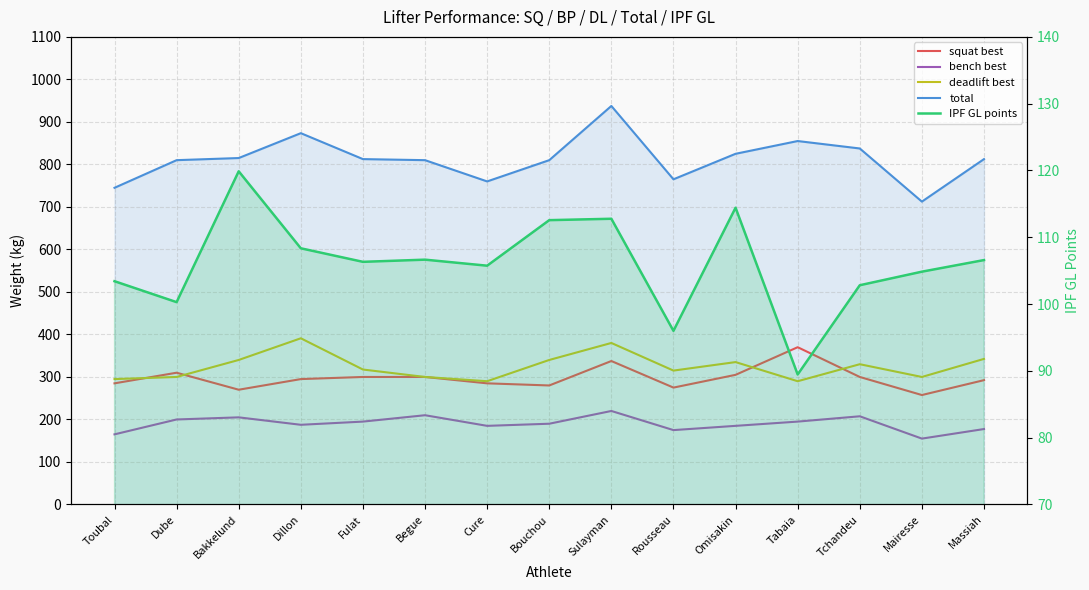

Where is bench best nearest to the value 187?

Dillon